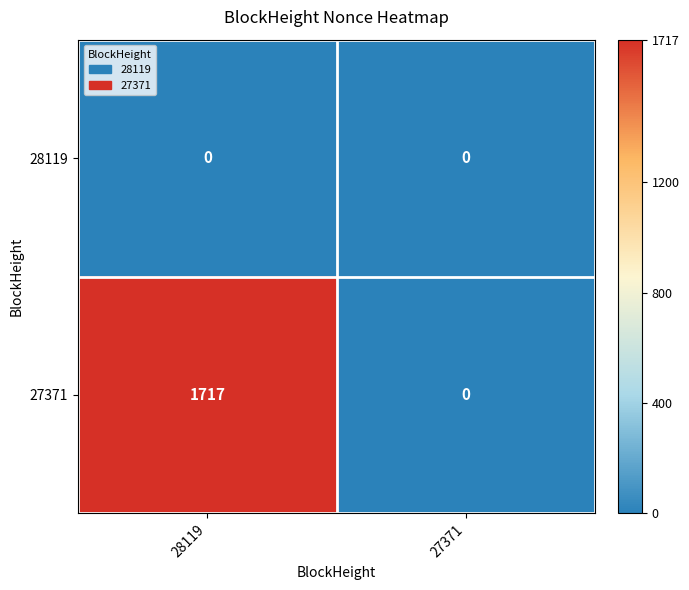

How many data points does each series have?

2